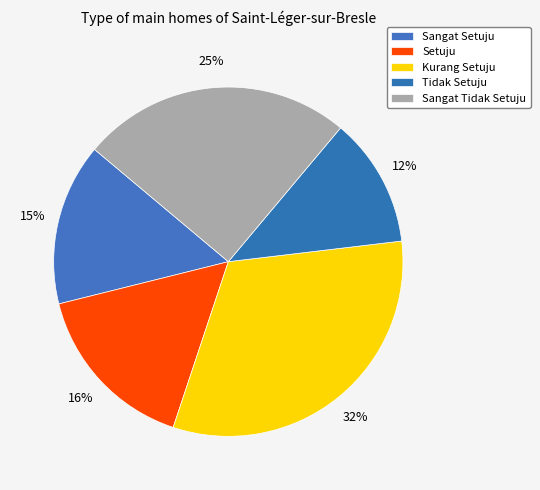

Is Kurang Setuju the majority of the pie?

No